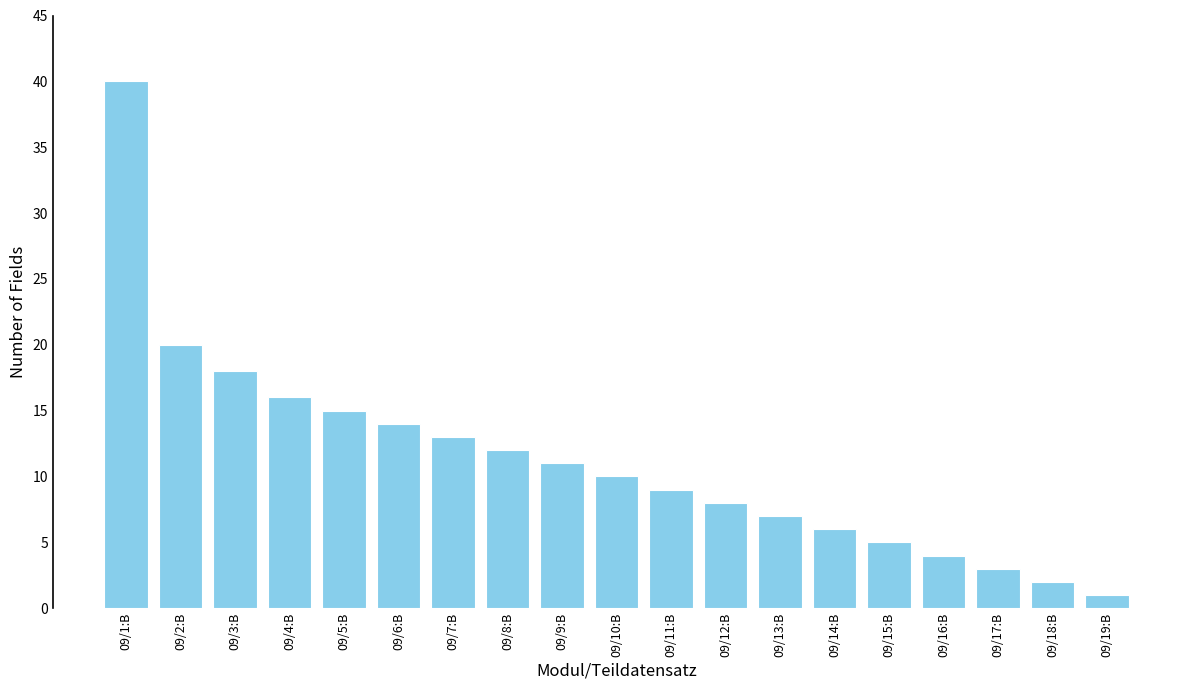

True or false: the data shows 5 at 09/15:B.

True